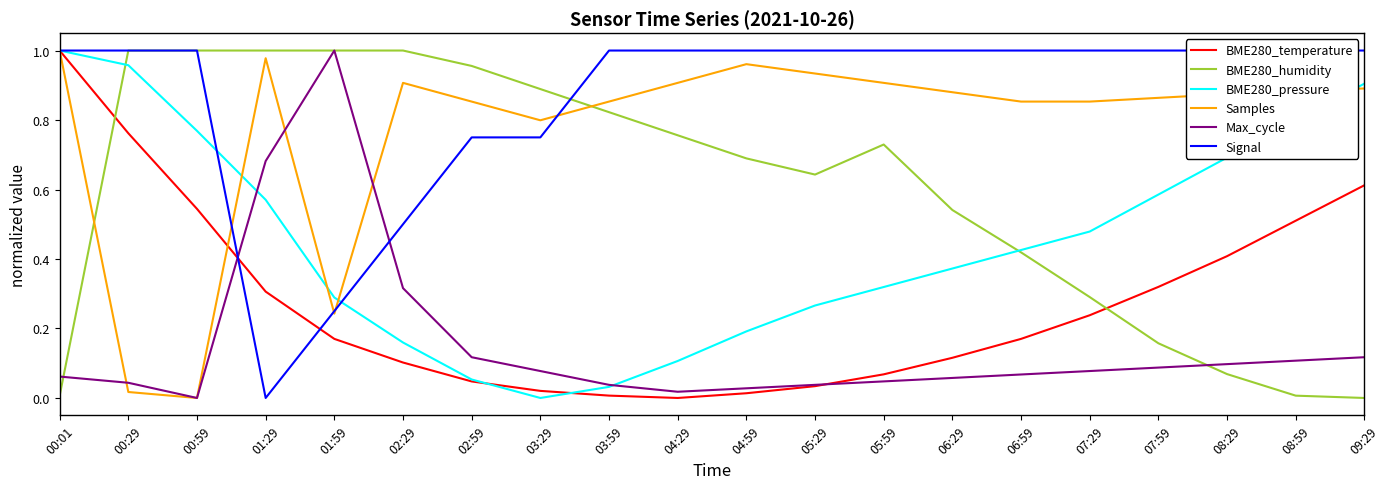

What is the difference between the maximum and minimum values in the Signal series?

1.0